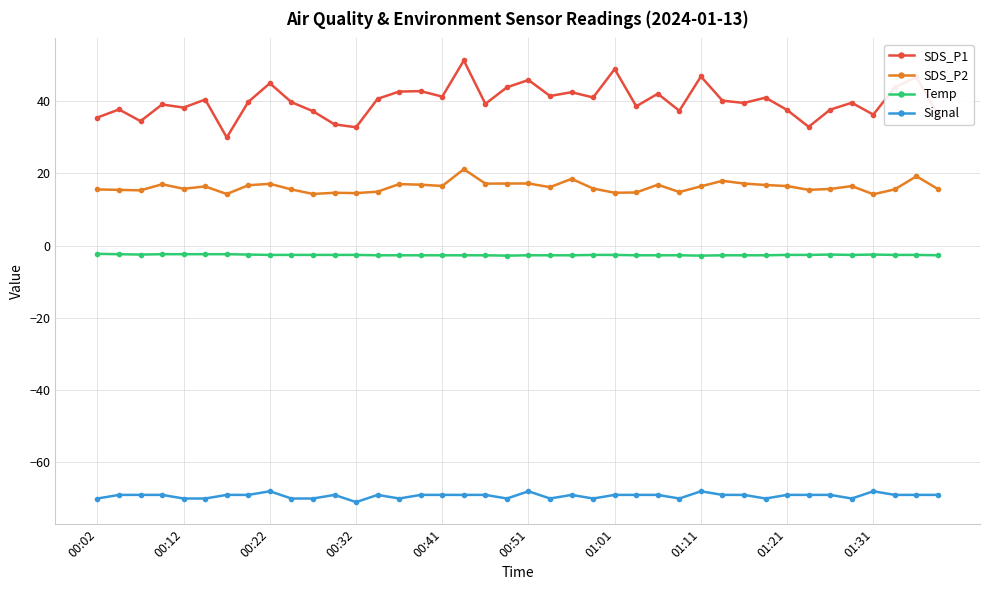

What is the greatest value displayed?

51.2